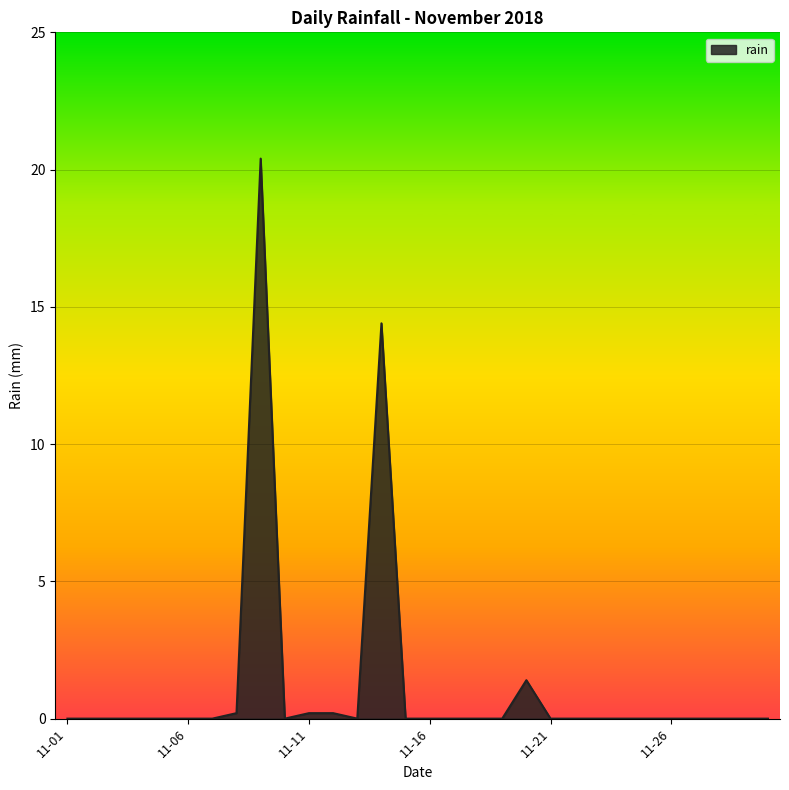

What is the maximum value shown in the chart?

20.4